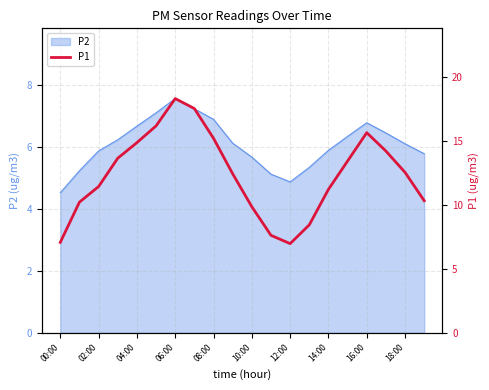

At which label does P2 reach its minimum?

00:00